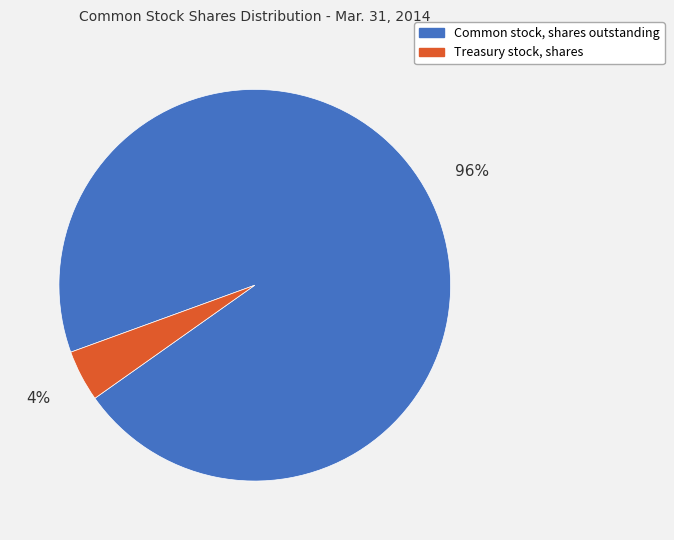

Which slice represents more than half of the pie?

Common stock, shares outstanding